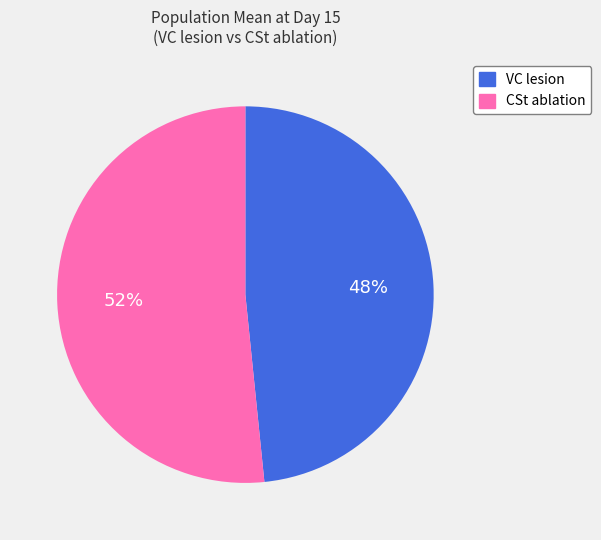

Is there a majority slice in this chart?

Yes